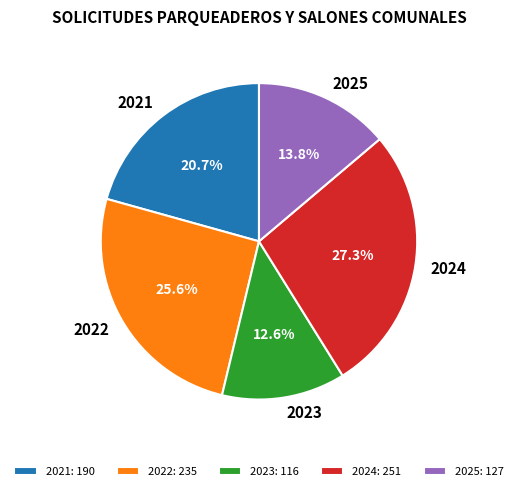

What portion of the pie excludes 2023?

87.4%